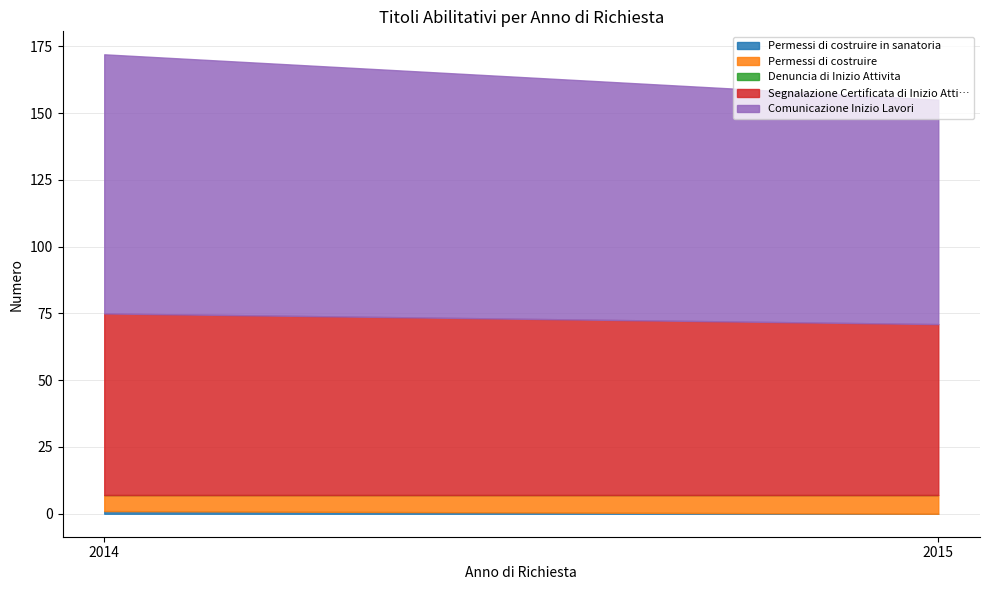

The Permessi di costruire series shows 11 at 2015. True or false?

False